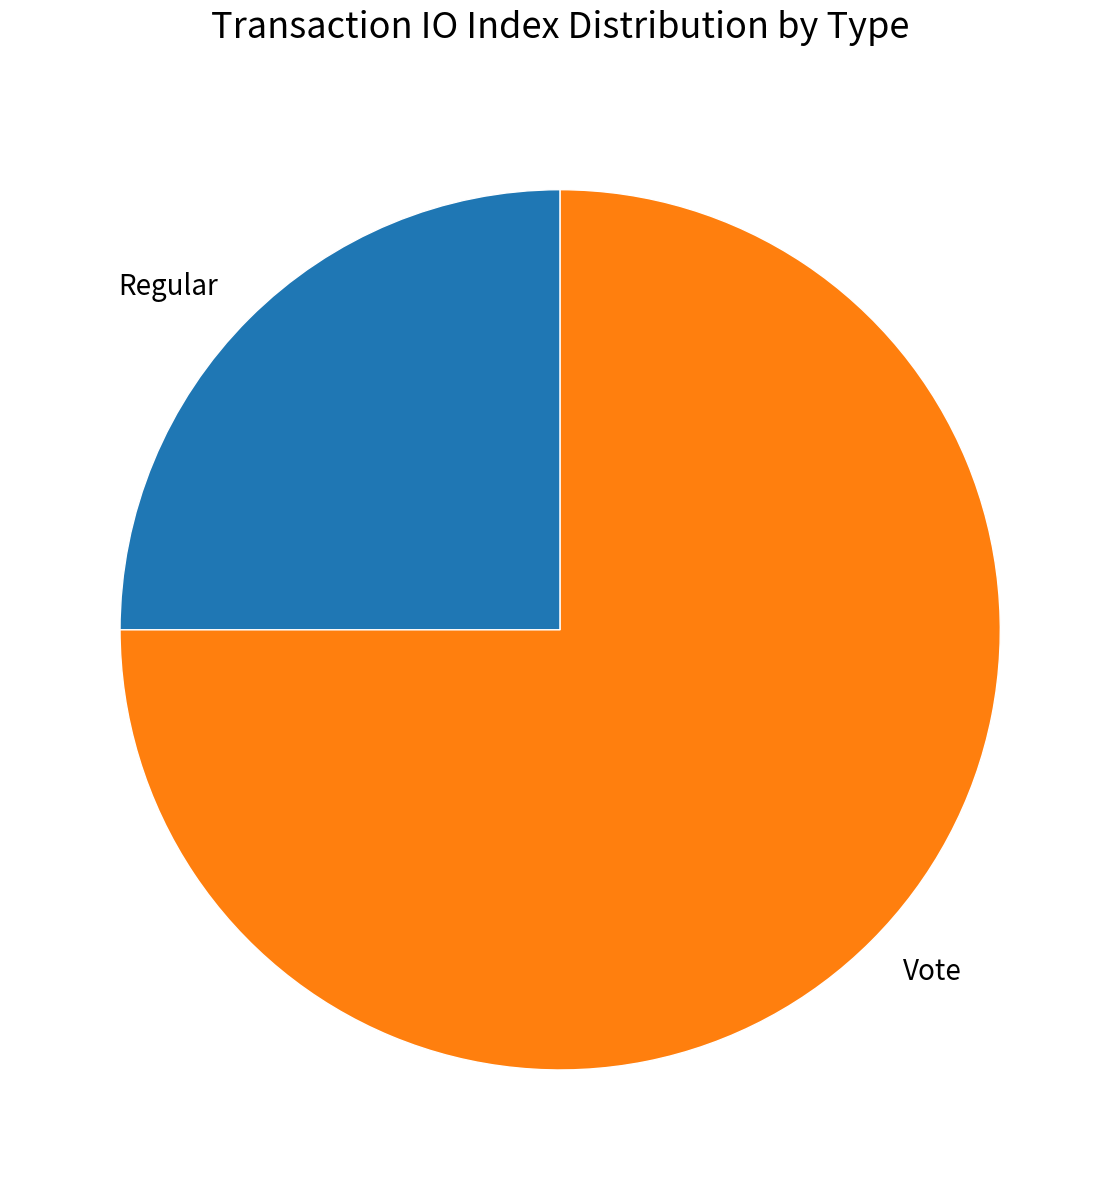

Do Vote and Regular together represent more than half of the pie?

Yes